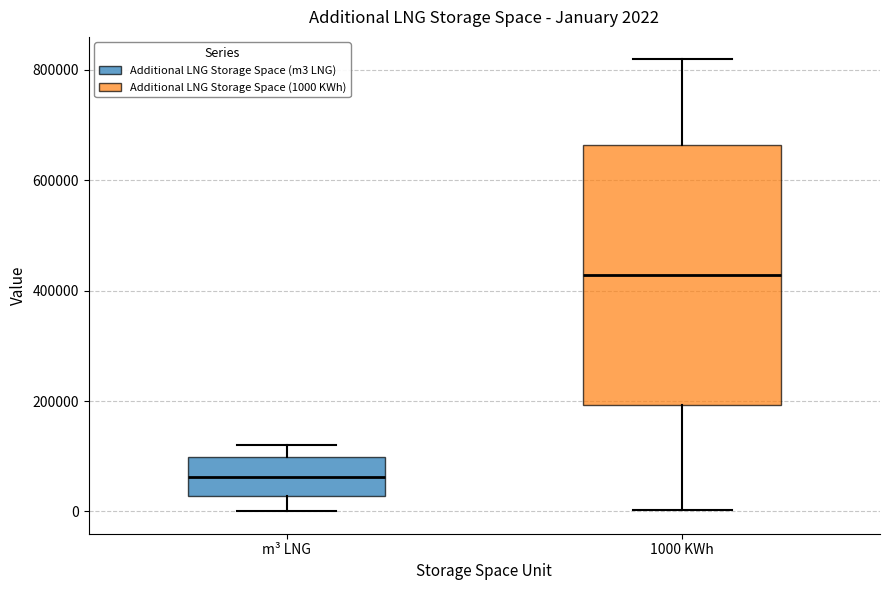

Which box has the highest median line?

1000 KWh